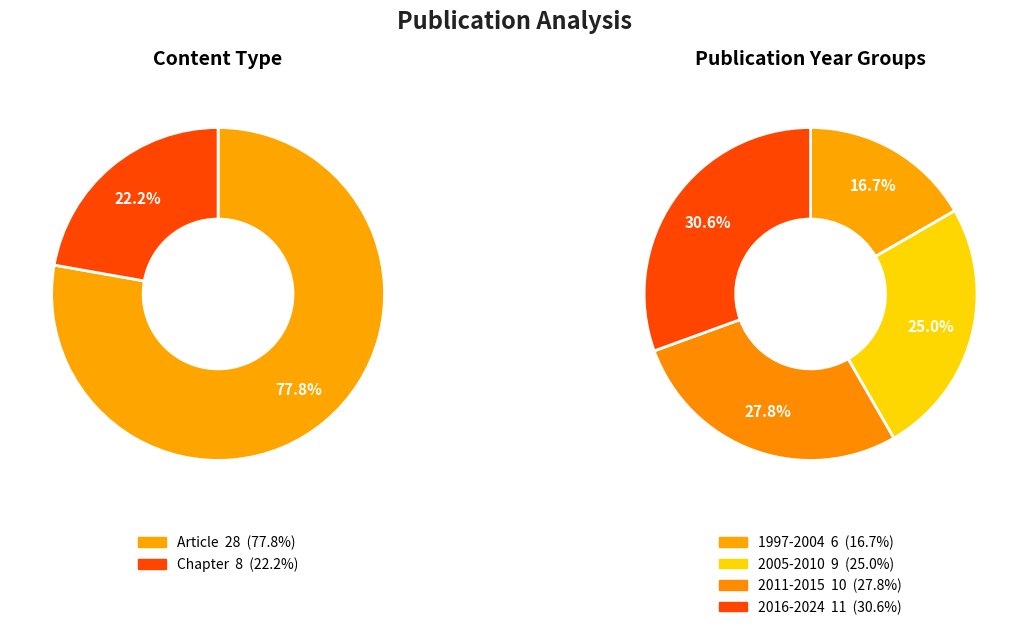

Is it true that 2 is 26% of the pie?

False